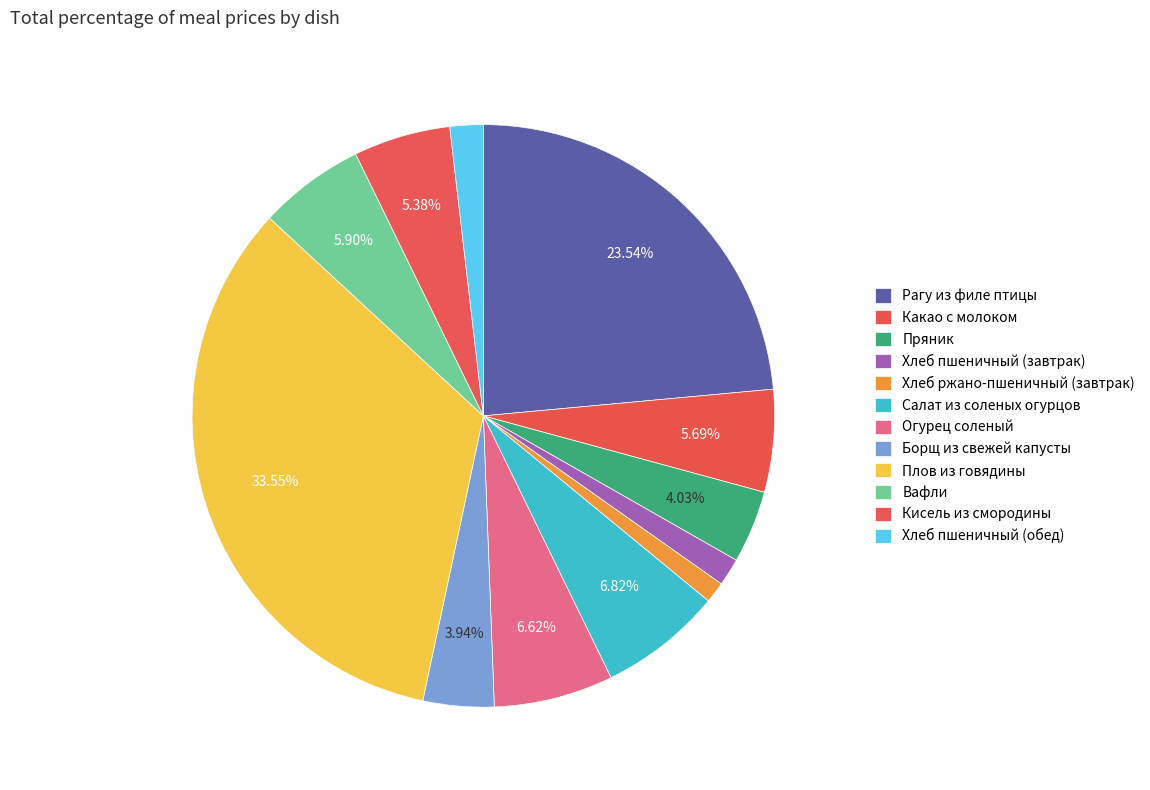

Is it true that Рагу из филе птицы is 24% of the pie?

True